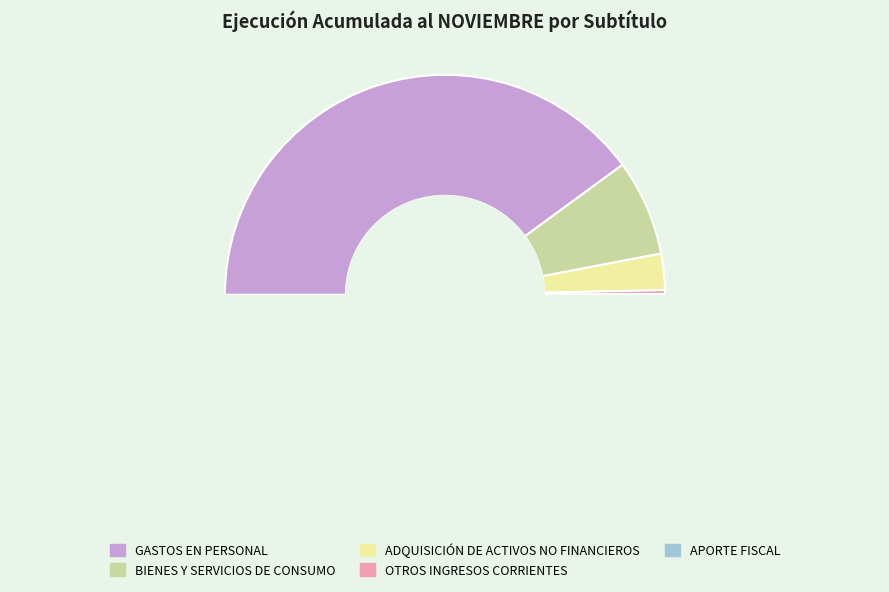

Is there a majority slice in this chart?

Yes